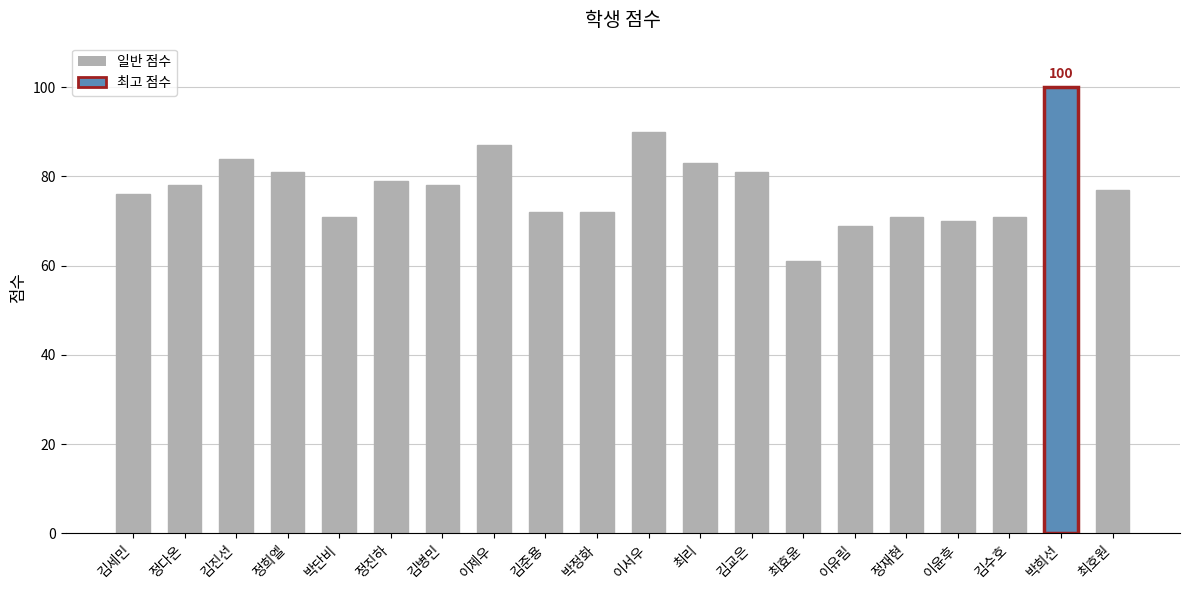

What is the smallest value displayed?

61